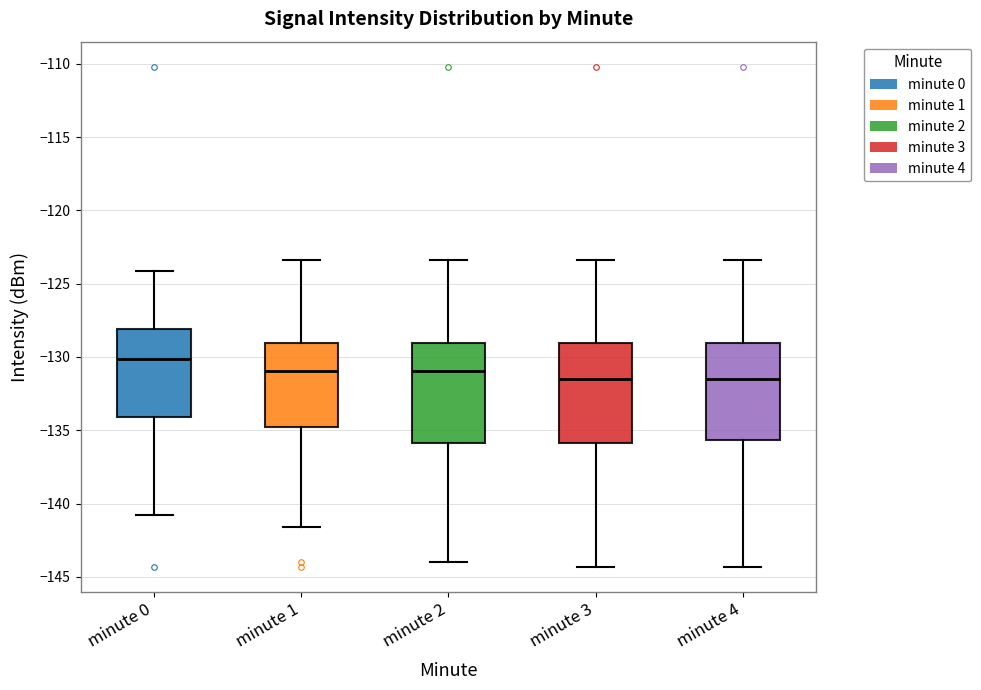

Reading left to right, read every box against the y-axis: the position of its median line, the range the box covers, and the ends of its whiskers. The values are not printed on the chart, so give them approximately, as read against the axis.

minute 0: median -130.0, box -134.0 to -128.0, whiskers -141.0 to -124.0
minute 1: median -131.0, box -135.0 to -129.0, whiskers -141.5 to -123.5
minute 2: median -131.0, box -136.0 to -129.0, whiskers -144.0 to -123.5
minute 3: median -131.5, box -136.0 to -129.0, whiskers -144.5 to -123.5
minute 4: median -131.5, box -135.5 to -129.0, whiskers -144.5 to -123.5